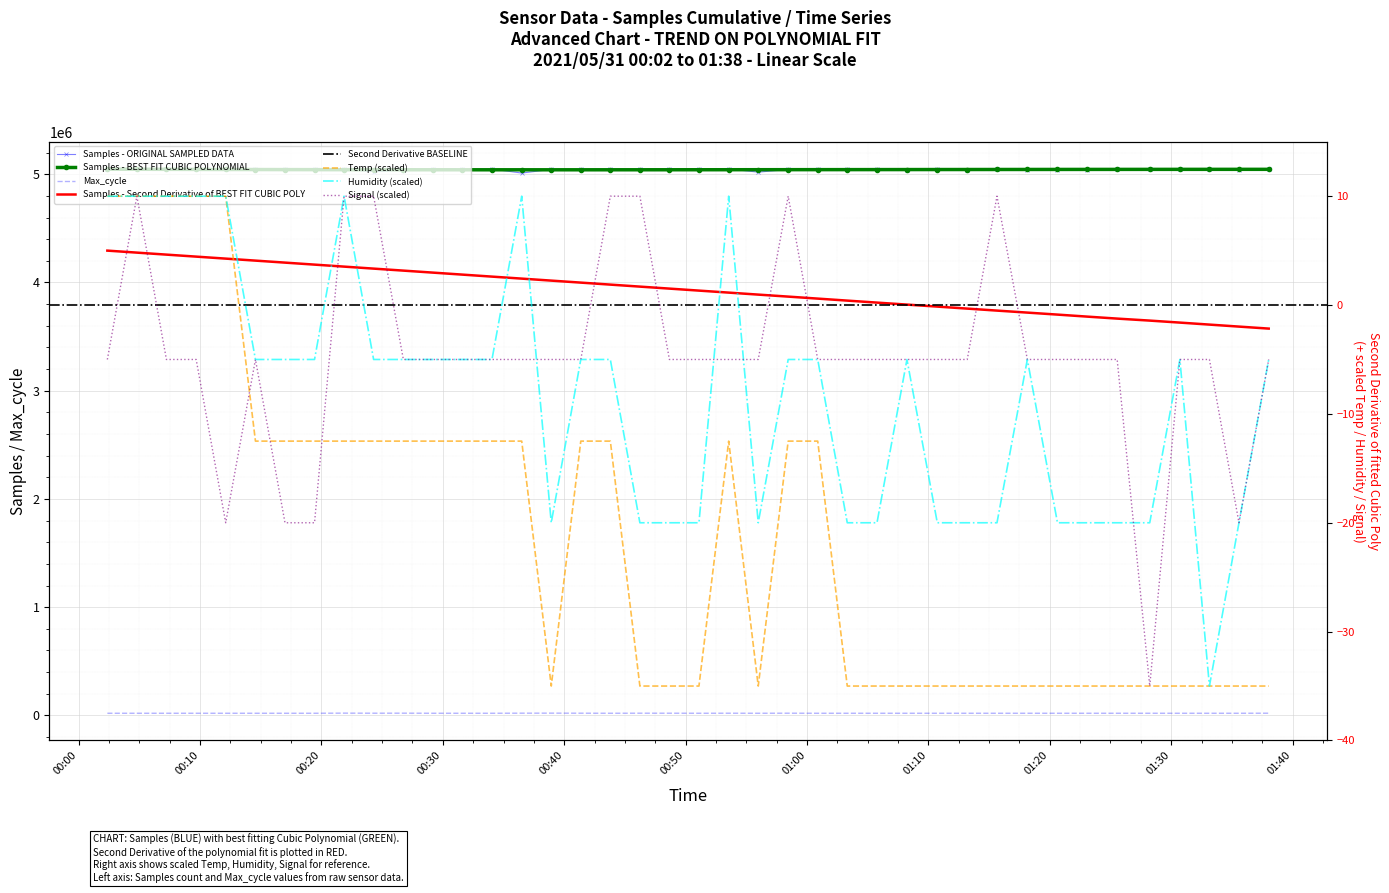

Reading right to left, transcribe all the data shown in this chart.

Samples: 5046668.0	5043322.0	5046214.0	5045887.0	5047663.0	5047491.0	5041464.0	5040003.0	5039941.0	5047397.0	5042399.0	5044751.0	5043494.0	5046877.0	5046309.0	5044673.0	5044182.0	5019665.0	5048772.0	5046069.0	5045589.0	5046095.0	5047416.0	5045137.0	5044877.0	5011258.0	5047650.0	5044407.0	5047851.0	5038981.0	5024813.0	5047067.0	5047131.0	5046028.0	5047612.0	5044720.0	5045970.0	5044863.0	5046659.0	5044002.0
Max_cycle: 20418.0	19928.0	19935.0	19928.0	19925.0	19932.0	19935.0	19928.0	19928.0	19928.0	19933.0	19929.0	19930.0	19936.0	19939.0	19928.0	20445.0	19928.0	20285.0	19935.0	20367.0	20448.0	19974.0	20427.0	20976.0	20641.0	19929.0	19935.0	19932.0	20669.0	20373.0	20991.0	19936.0	19928.0	19935.0	19928.0	19928.0	19951.0	19932.0	19928.0
Temp: -35.0	-35.0	-35.0	-35.0	-35.0	-35.0	-35.0	-35.0	-35.0	-35.0	-35.0	-35.0	-35.0	-35.0	-35.0	-12.5	-12.5	-35.0	-12.5	-35.0	-35.0	-35.0	-12.5	-12.5	-35.0	-12.5	-12.5	-12.5	-12.5	-12.5	-12.5	-12.5	-12.5	-12.5	-12.5	10.0	10.0	10.0	10.0	10.0
Humidity: -5.0	-20.0	-35.0	-5.0	-20.0	-20.0	-20.0	-20.0	-5.0	-20.0	-20.0	-20.0	-5.0	-20.0	-20.0	-5.0	-5.0	-20.0	10.0	-20.0	-20.0	-20.0	-5.0	-5.0	-20.0	10.0	-5.0	-5.0	-5.0	-5.0	-5.0	10.0	-5.0	-5.0	-5.0	10.0	10.0	10.0	10.0	10.0
Signal: -5.0	-20.0	-5.0	-5.0	-35.0	-5.0	-5.0	-5.0	-5.0	10.0	-5.0	-5.0	-5.0	-5.0	-5.0	-5.0	10.0	-5.0	-5.0	-5.0	-5.0	10.0	10.0	-5.0	-5.0	-5.0	-5.0	-5.0	-5.0	-5.0	10.0	10.0	-20.0	-20.0	-5.0	-20.0	-5.0	-5.0	10.0	-5.0